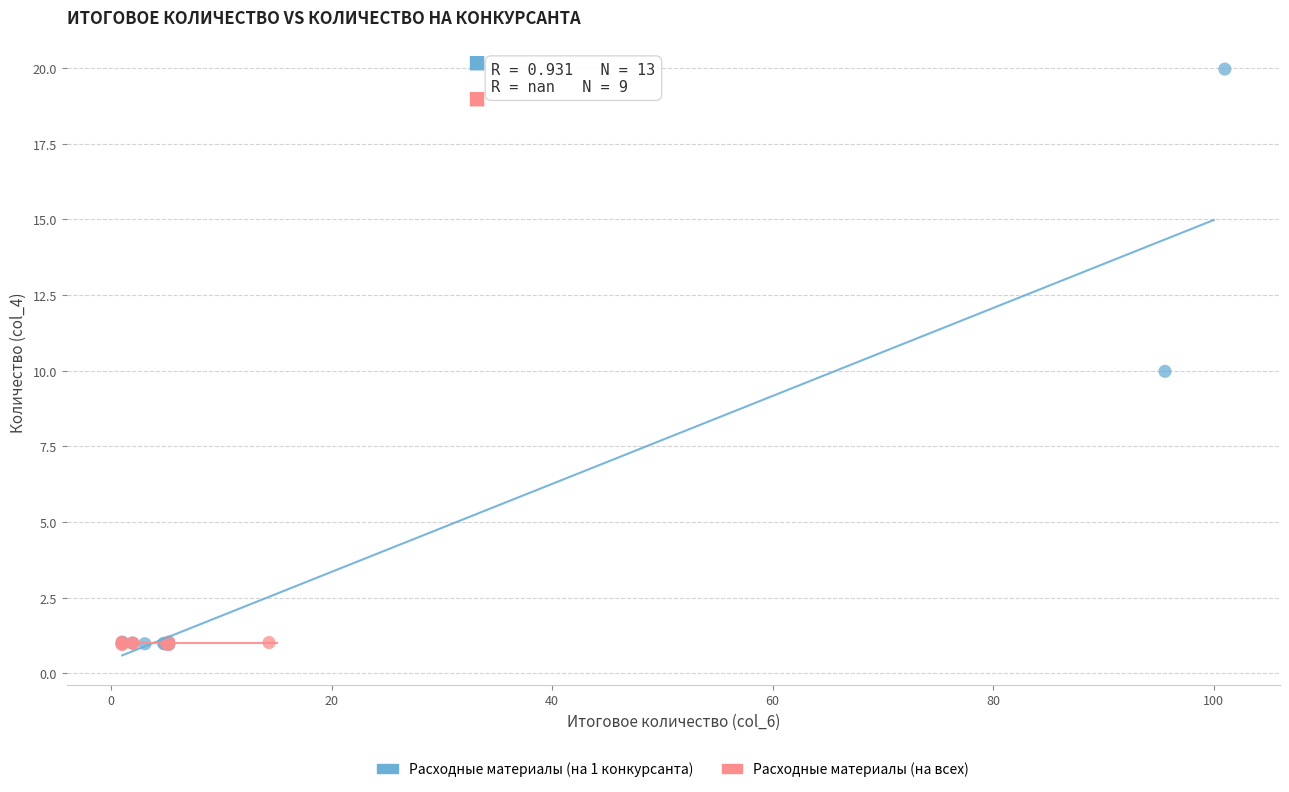

Which series has the largest Y range (max minus min)?

Расходные материалы (на 1 конкурсанта)